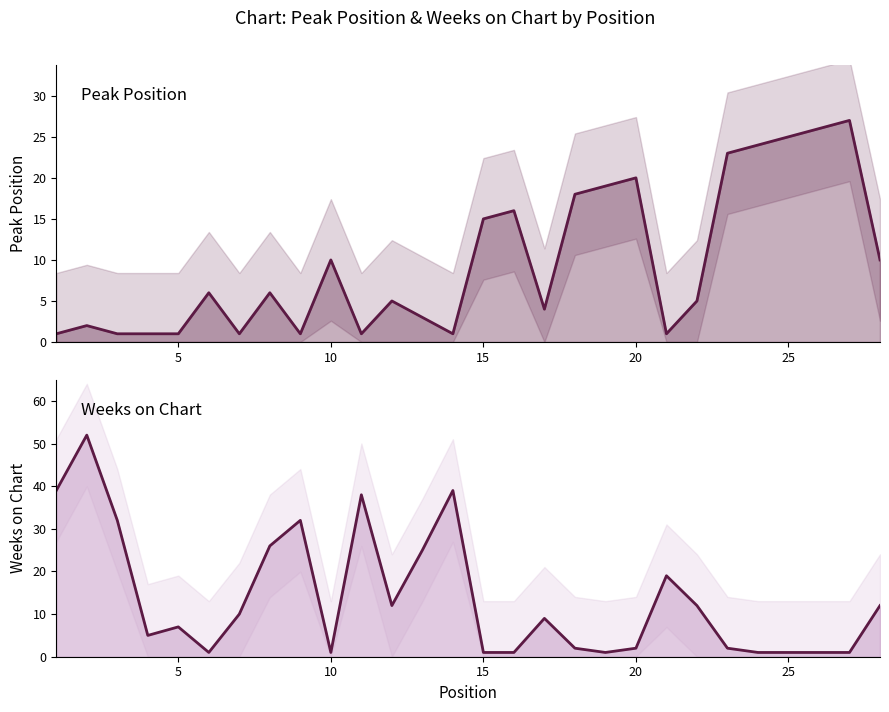

Is this an area chart (filled region under the line)?

No